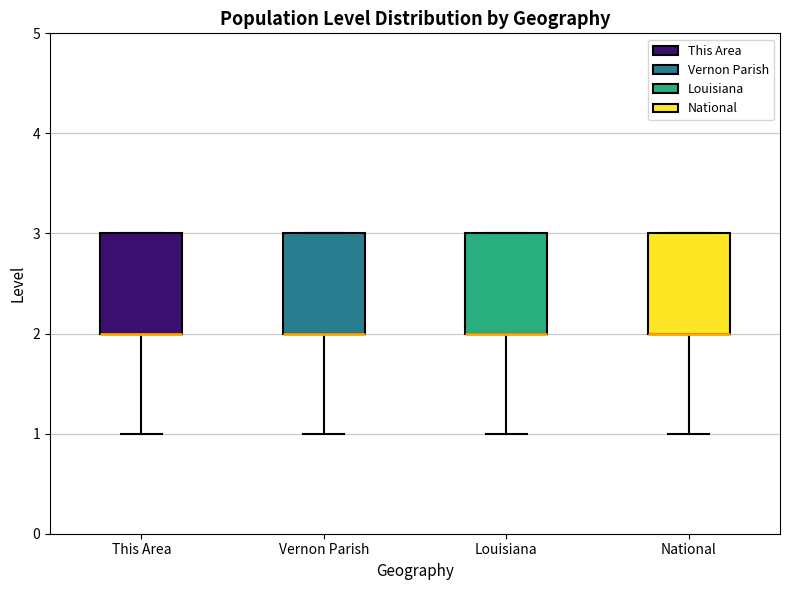

Reading left to right, transcribe this box plot: for each box, give where its median line is, the range the box spans, and where its two whiskers end, as read against the y-axis. The values are not printed on the chart, so give them approximately, as read against the axis.

This Area: median 2 (drawn on the box's lower edge), box 2 to 3, whiskers 1 to 3
Vernon Parish: median 2 (drawn on the box's lower edge), box 2 to 3, whiskers 1 to 3
Louisiana: median 2 (drawn on the box's lower edge), box 2 to 3, whiskers 1 to 3
National: median 2 (drawn on the box's lower edge), box 2 to 3, whiskers 1 to 3